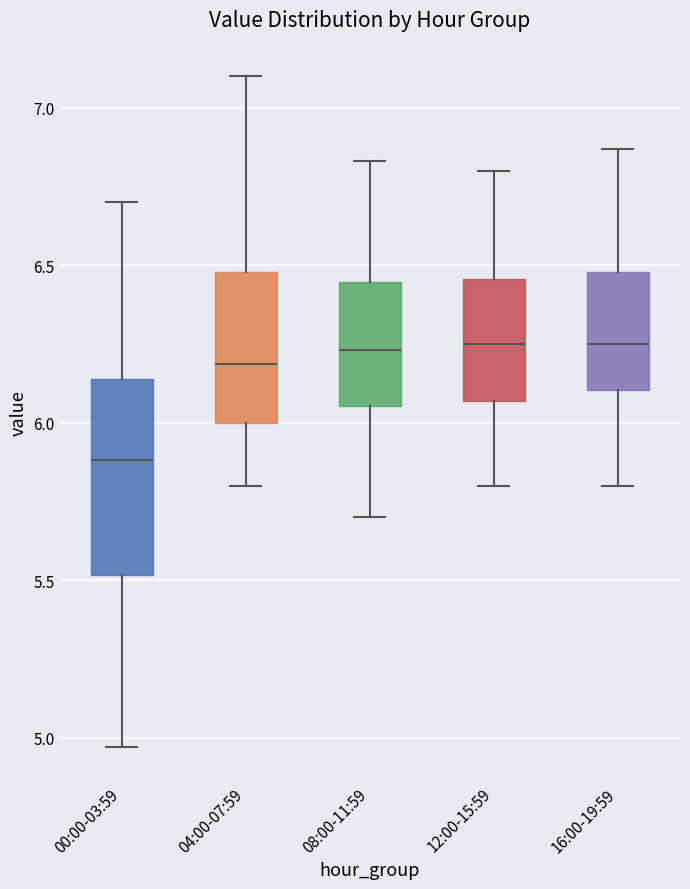

Comparing the boxes themselves (not the whiskers), which one is the tallest?

00:00-03:59